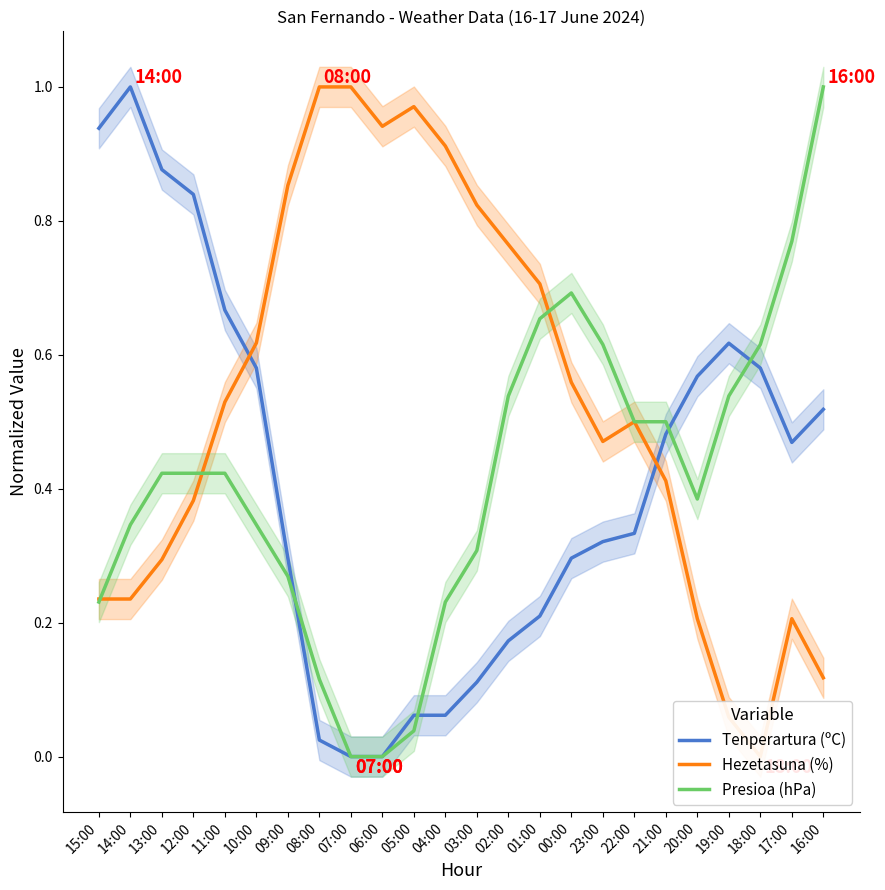

At which category is the sum across all series the highest?

12:00